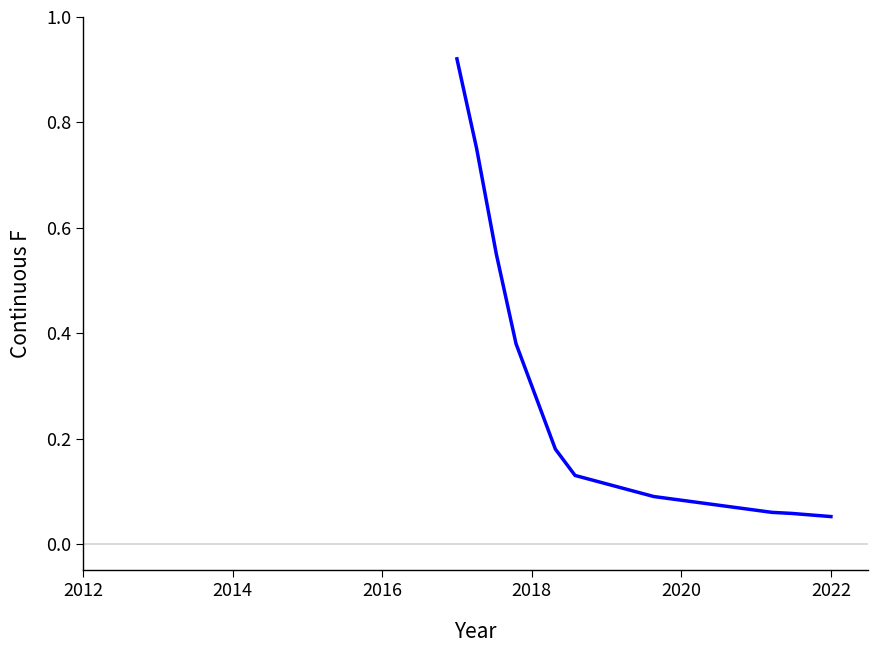

Does the chart have visible grid lines?

No